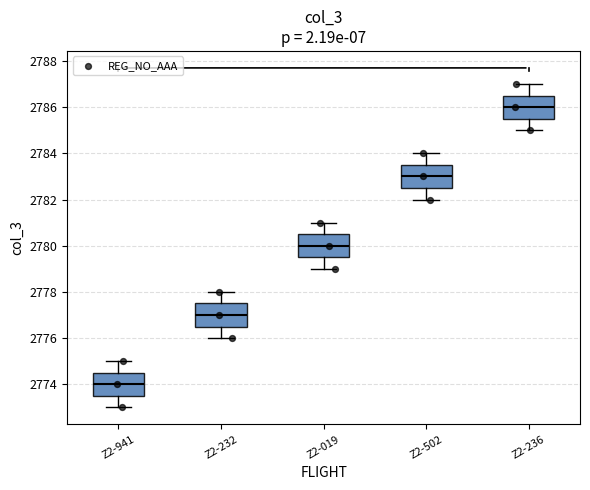

Reading left to right, transcribe this box plot: for each box, give where its median line is, the range the box spans, and where its two whiskers end, as read against the y-axis. The values are not printed on the chart, so give them approximately, as read against the axis.

Z2-941: median 2774.0, box 2773.6 to 2774.6, whiskers 2773.0 to 2775.0
Z2-232: median 2777.0, box 2776.6 to 2777.6, whiskers 2776.0 to 2778.0
Z2-019: median 2780.0, box 2779.6 to 2780.6, whiskers 2779.0 to 2781.0
Z2-502: median 2783.0, box 2782.6 to 2783.6, whiskers 2782.0 to 2784.0
Z2-236: median 2786.0, box 2785.6 to 2786.6, whiskers 2785.0 to 2787.0